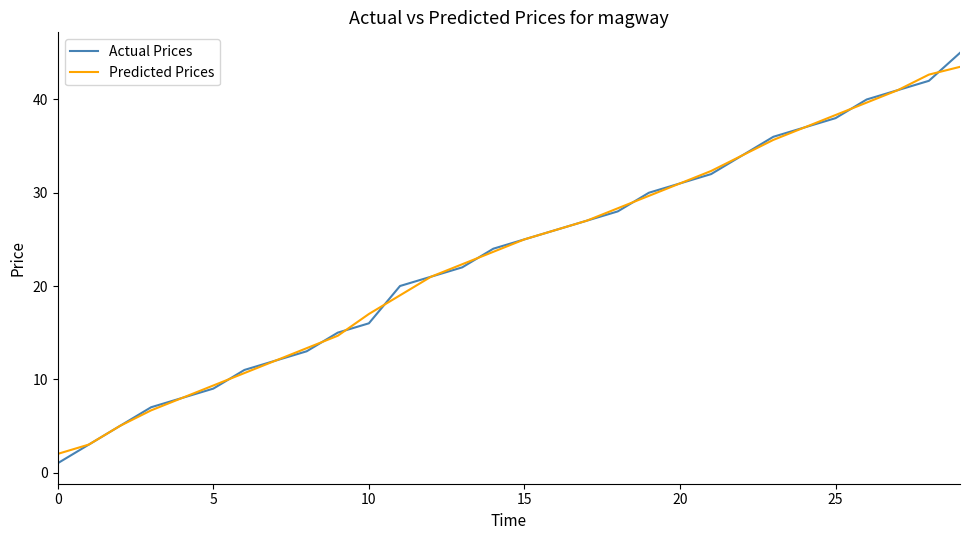

What is the difference between the maximum and minimum values in the Actual Prices series?

44.0